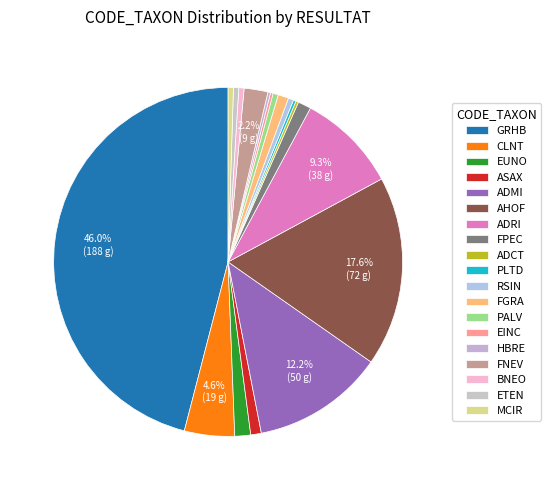

Between ASAX and HBRE, which is larger?

ASAX